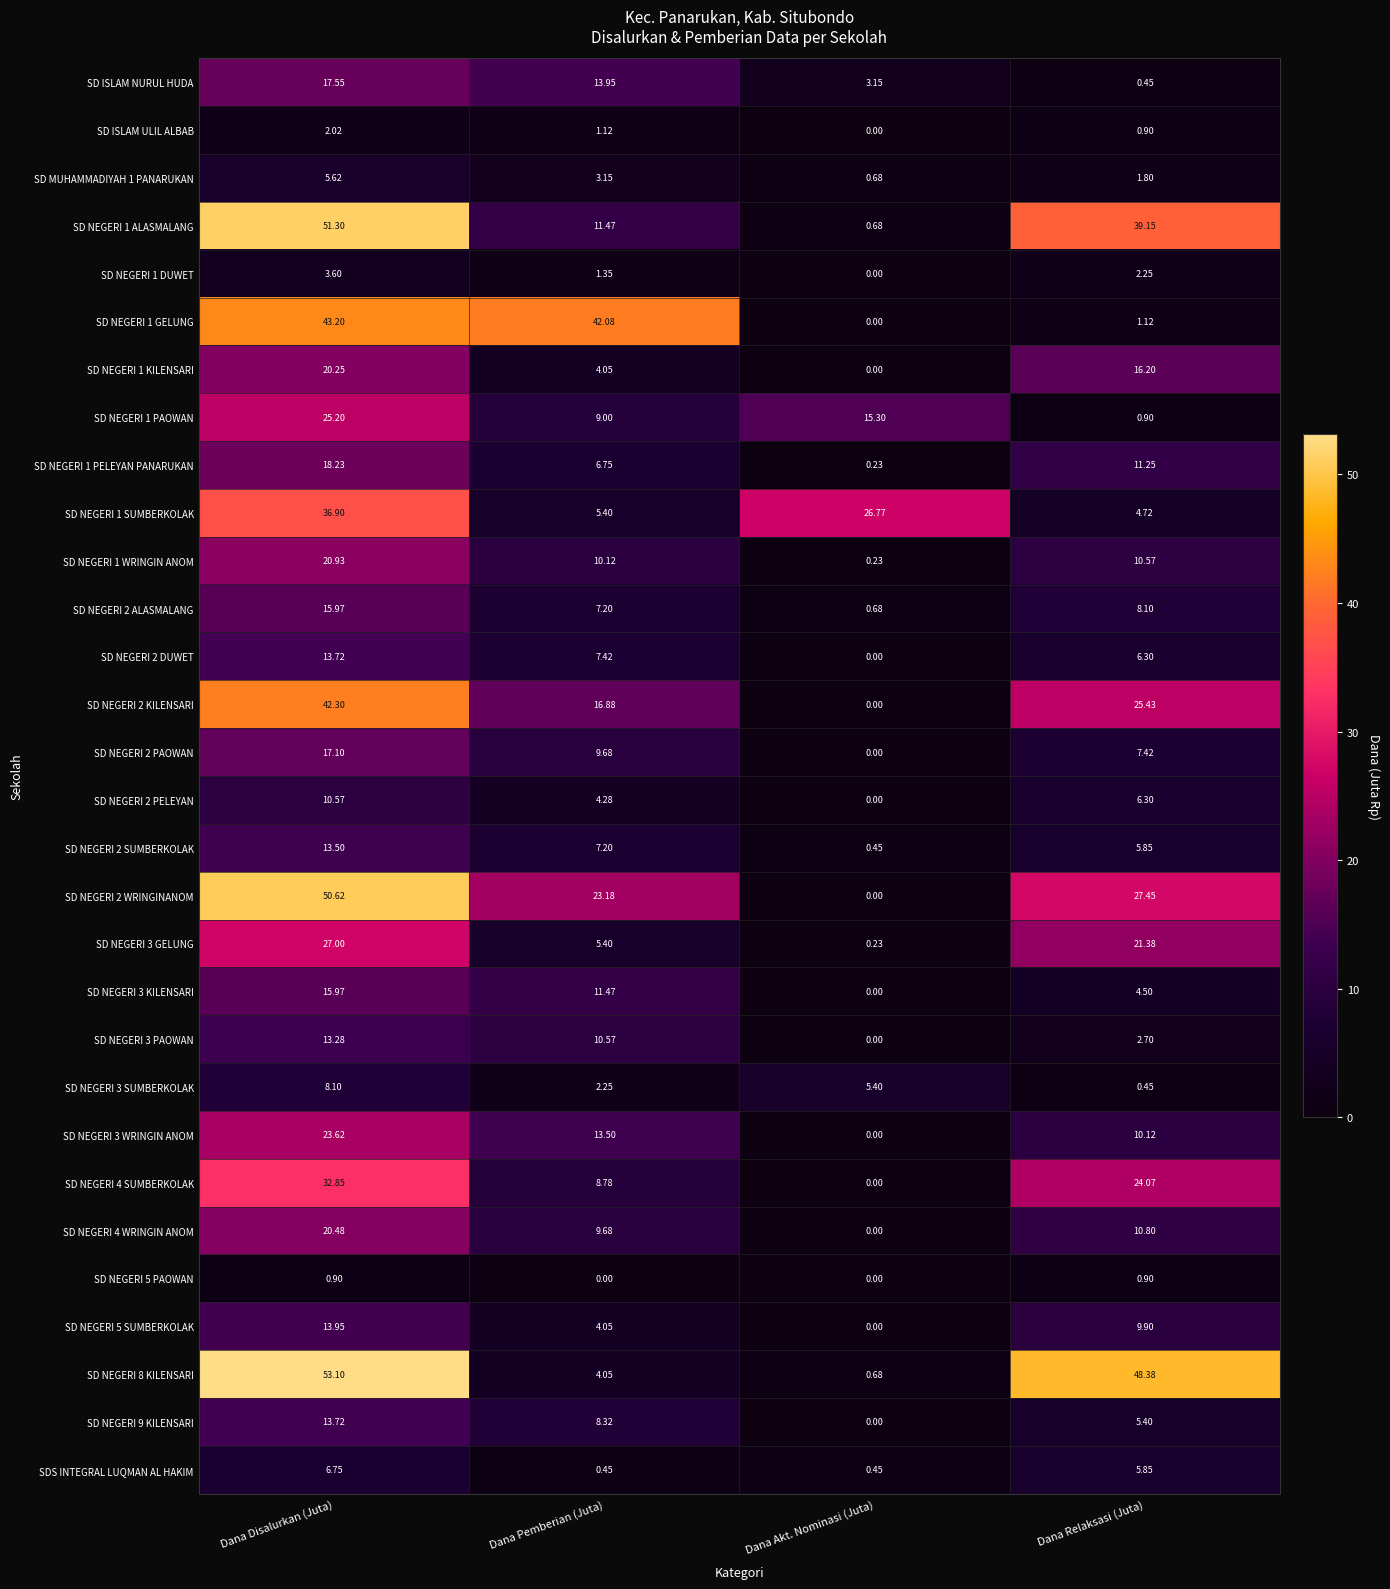

At which category is the sum across all series the highest?

Dana Disalurkan (Juta)